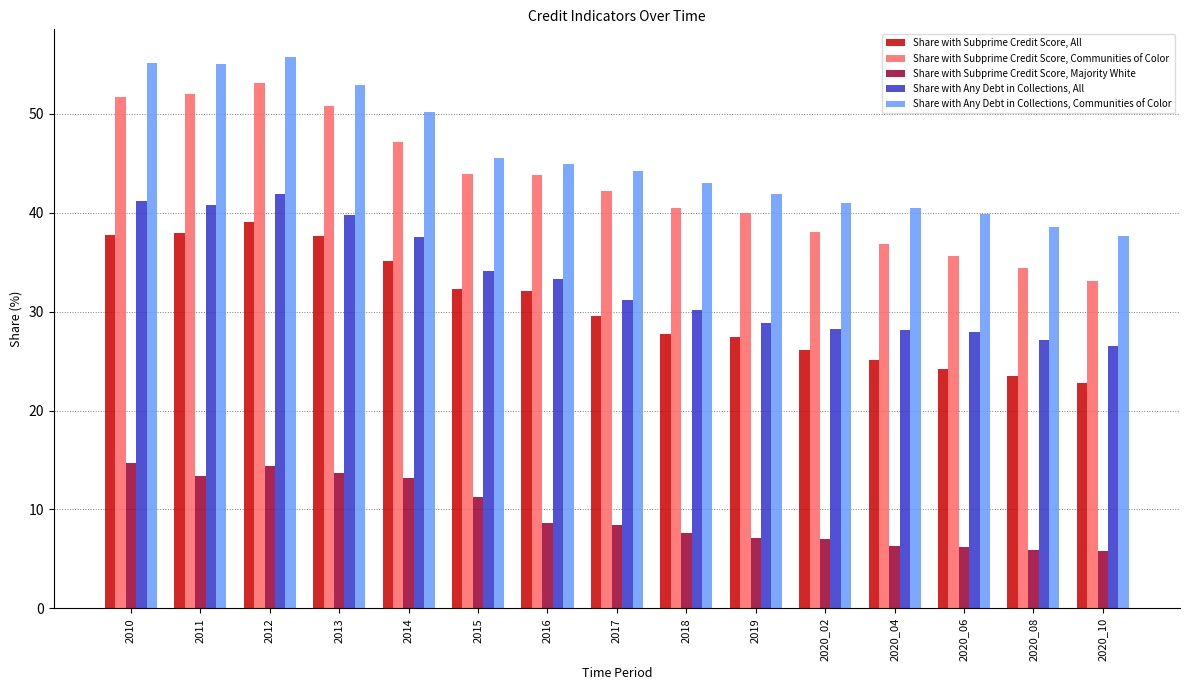

Is it true that Share with Subprime Credit Score, All equals 23.5 at 2020_08?

True